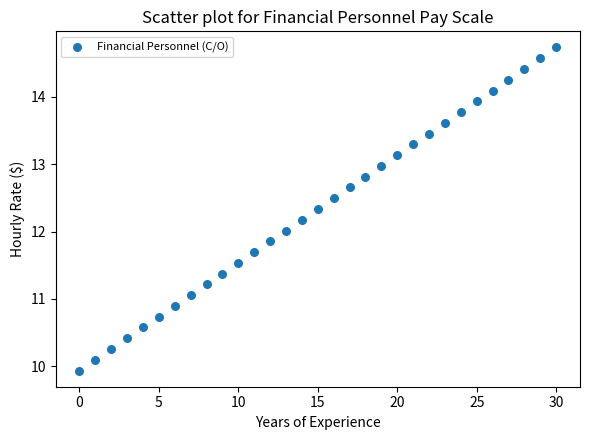

What is the range of Y values (max minus min)?

4.8